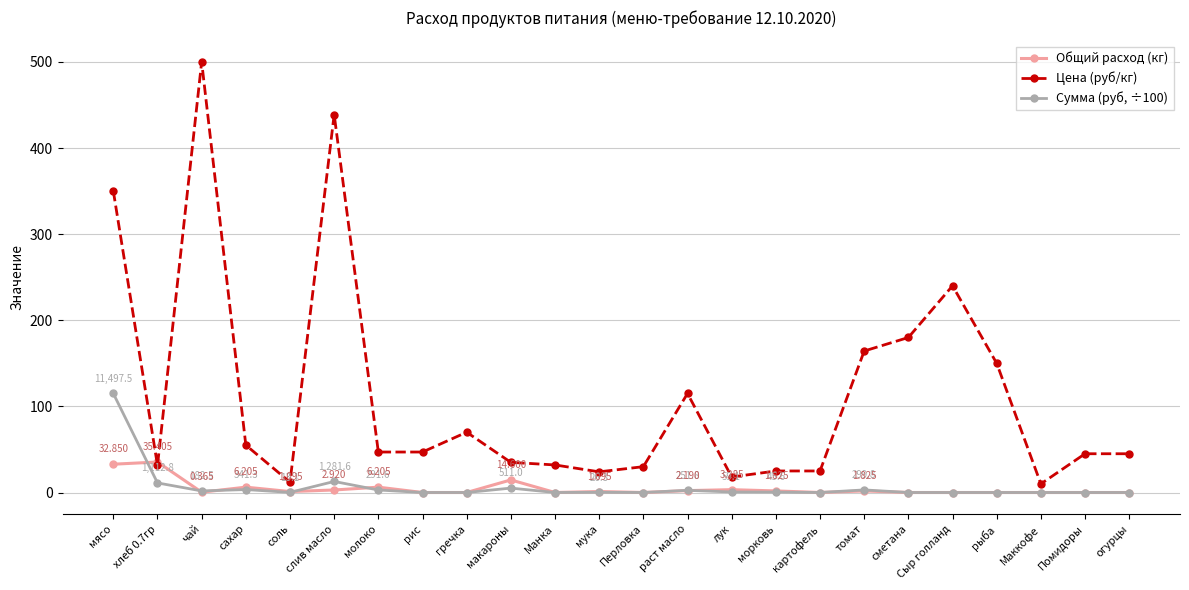

What is the spread (max minus min) of values at слив масло?

436.0